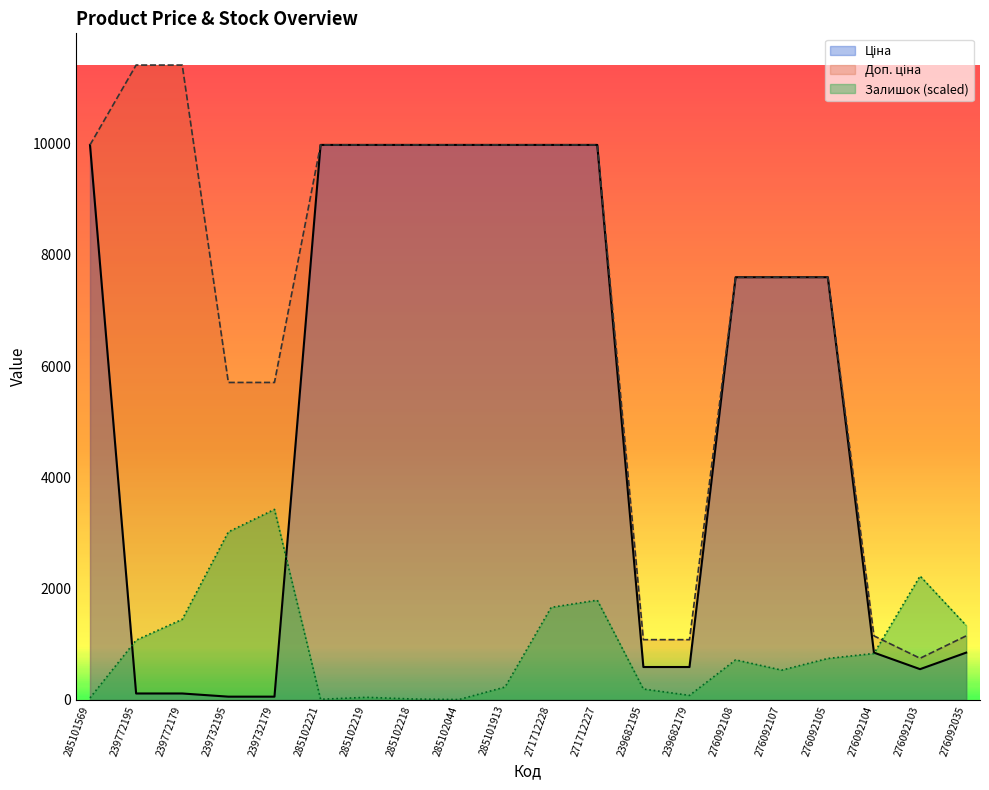

Is it true that Ціна equals 1341.8 at 276092035?

False